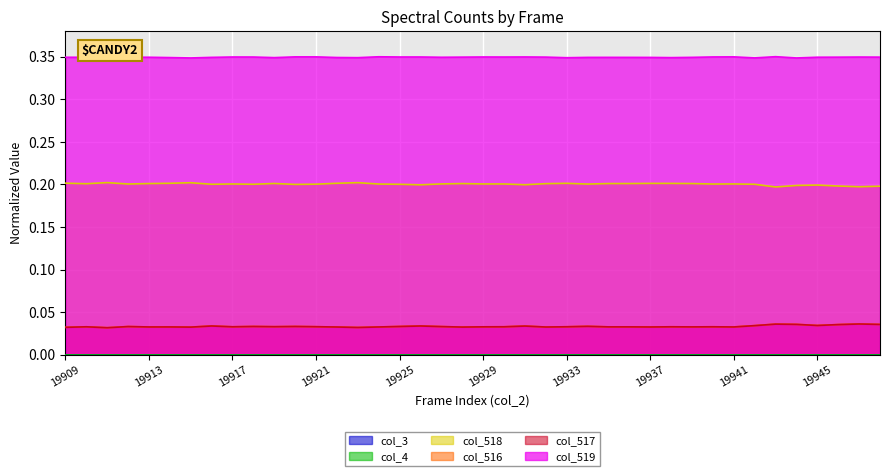

True or false: col_517 has a value of 0.0 at 19936.

True